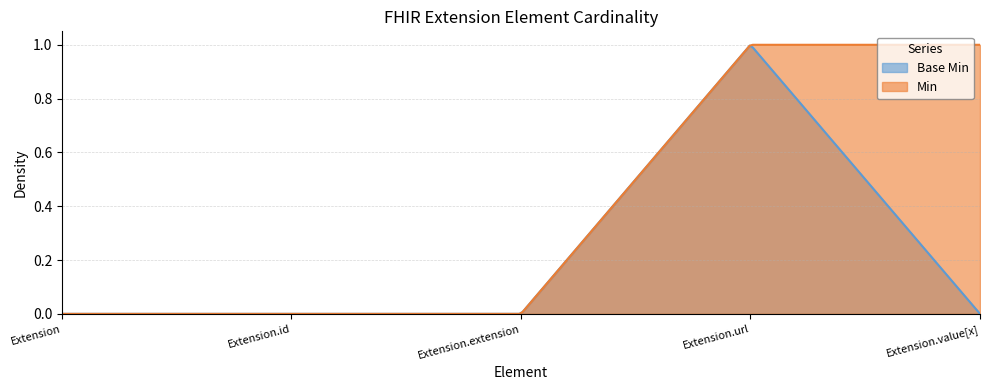

The value of Base Min at Extension.extension is 0. True or false?

True